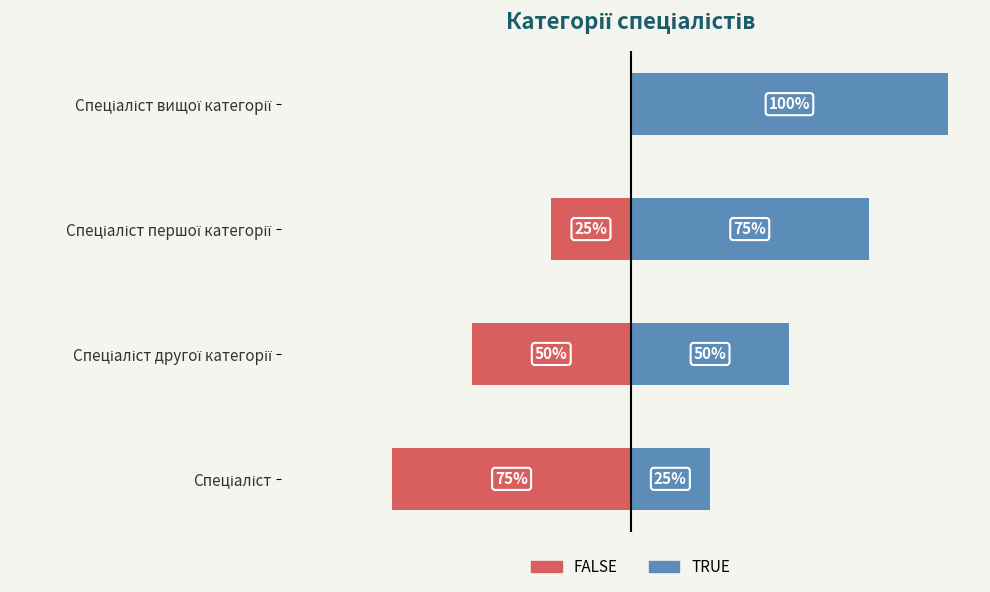

How many distinct data groups are displayed?

2